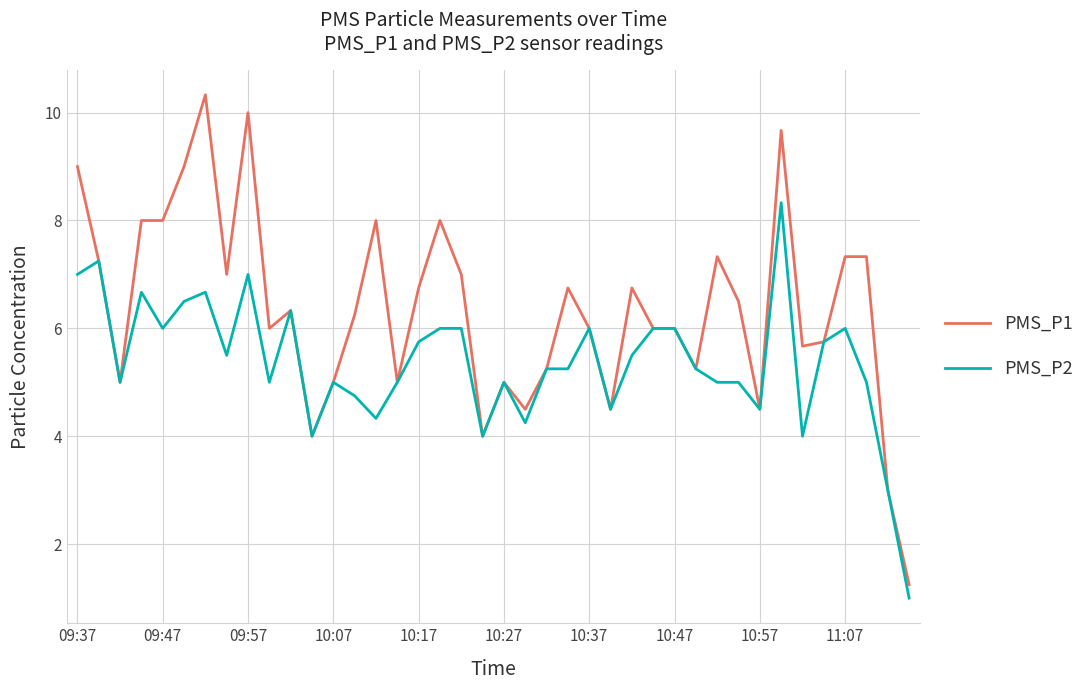

What is the smallest value displayed?

1.0